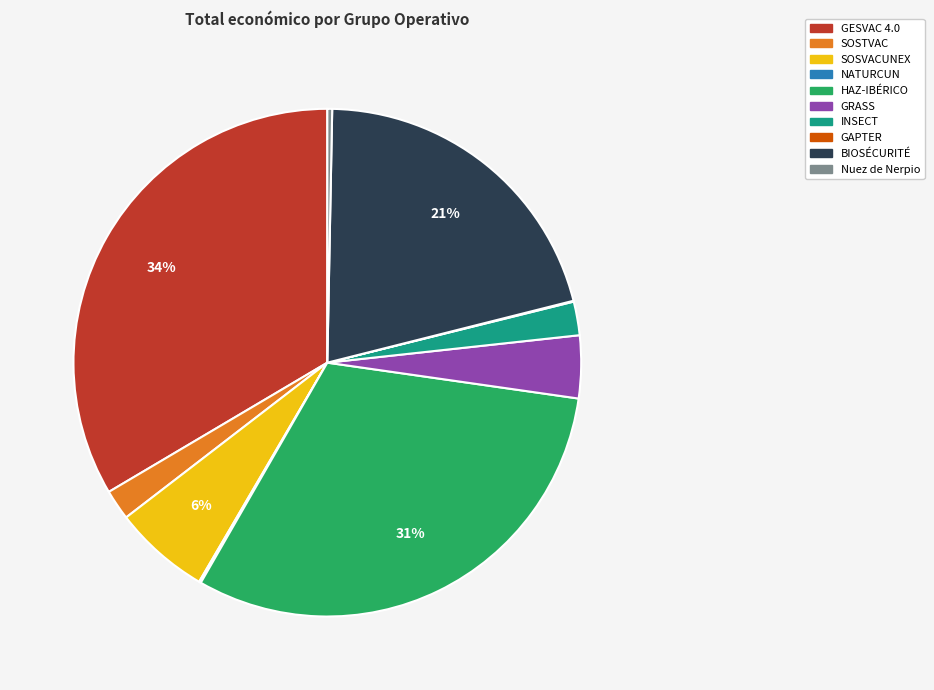

Is BIOSÉCURITÉ the majority of the pie?

No